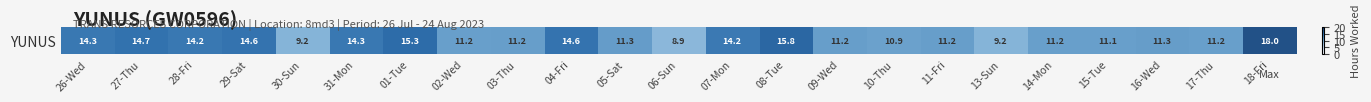

Rank the categories by value from highest to lowest.

18-Fri, 08-Tue, 01-Tue, 27-Thu, 29-Sat, 04-Fri, 31-Mon, 26-Wed, 28-Fri, 07-Mon, 05-Sat, 16-Wed, 03-Thu, 09-Wed, 11-Fri, 02-Wed, 14-Mon, 17-Thu, 15-Tue, 10-Thu, 13-Sun, 30-Sun, 06-Sun